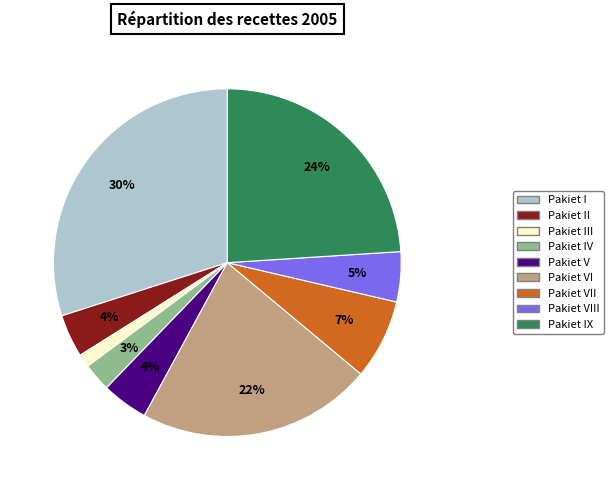

How many segments does this pie chart have?

9